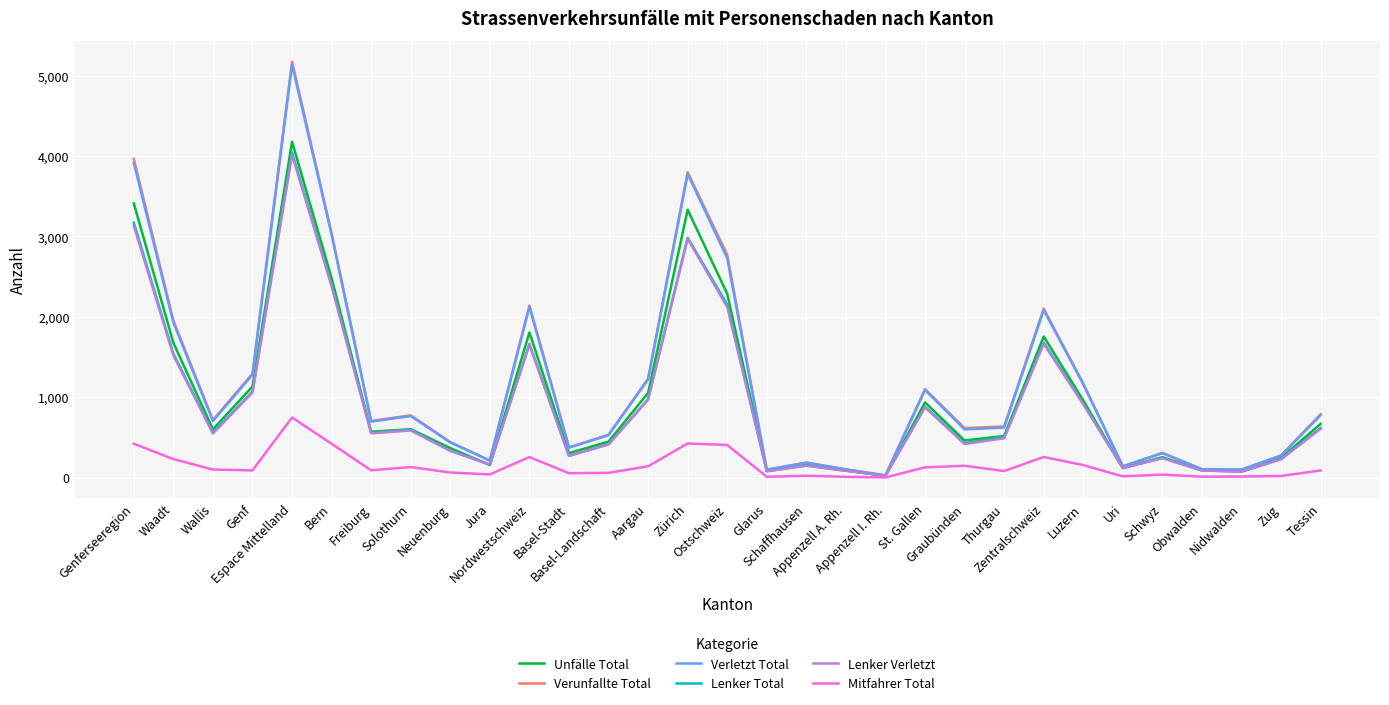

What is the highest value of the Verletzt Total series?

5134